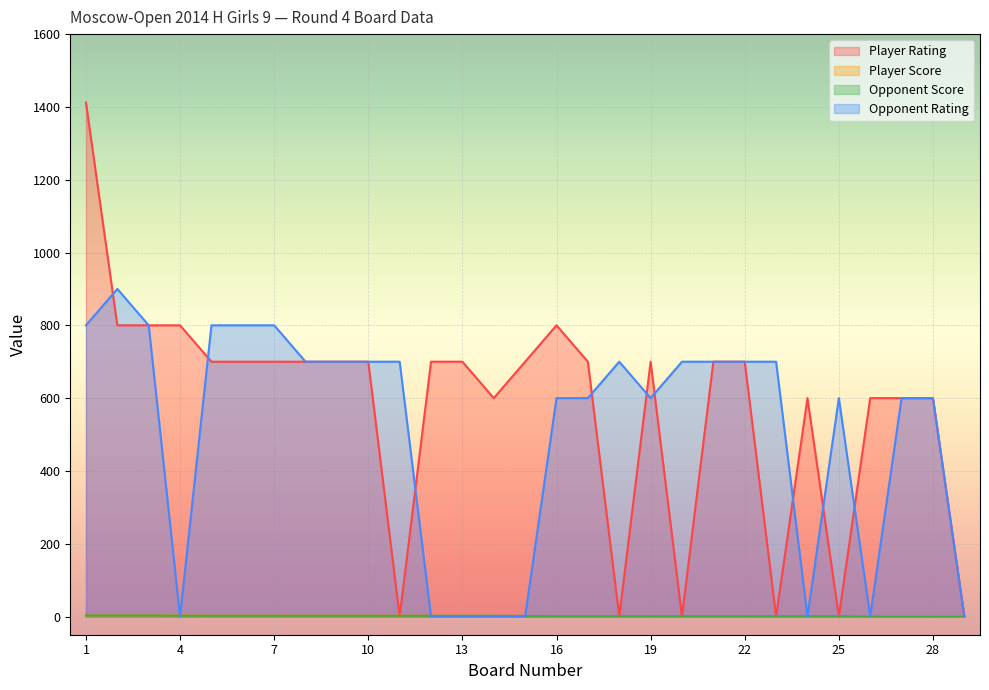

How many intersections are there between Opponent Score and Player Rating?

10